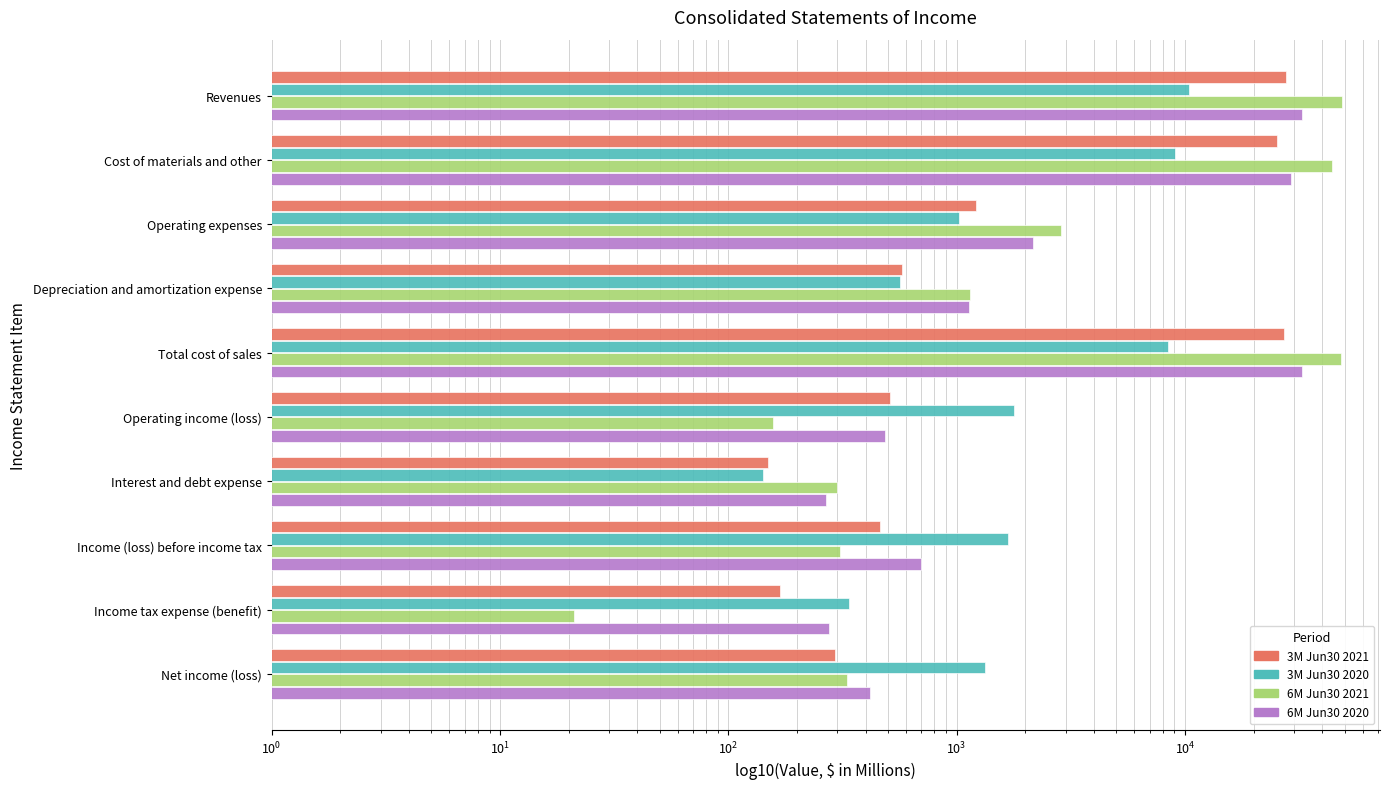

Are the bars grouped side by side (vs. stacked)?

Yes